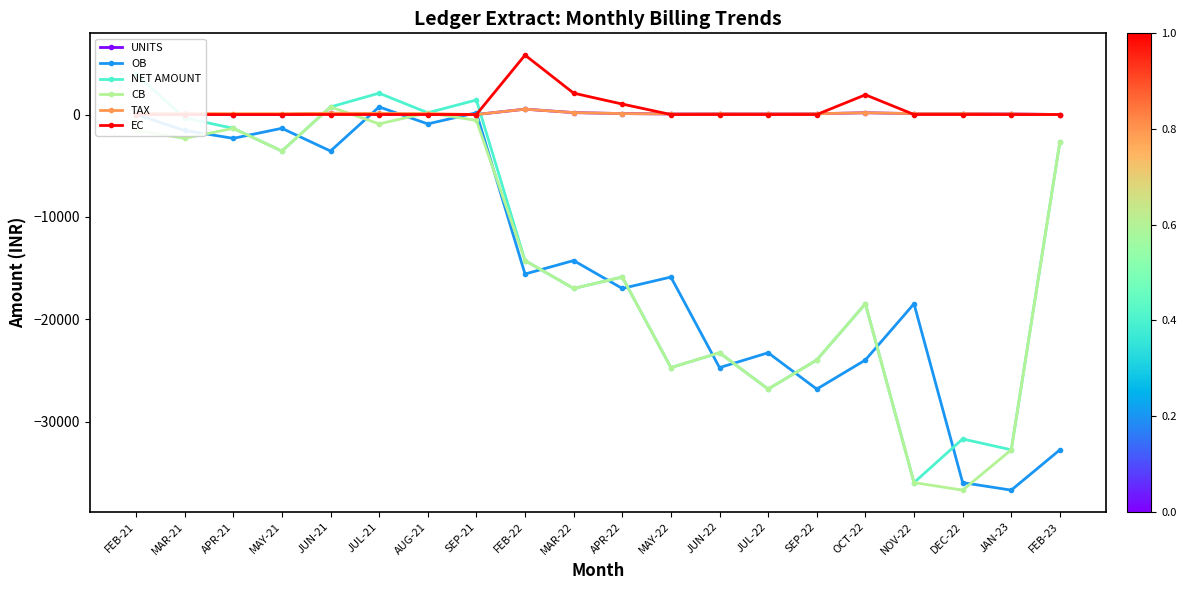

At how many categories does at least one series exceed -17614?

20